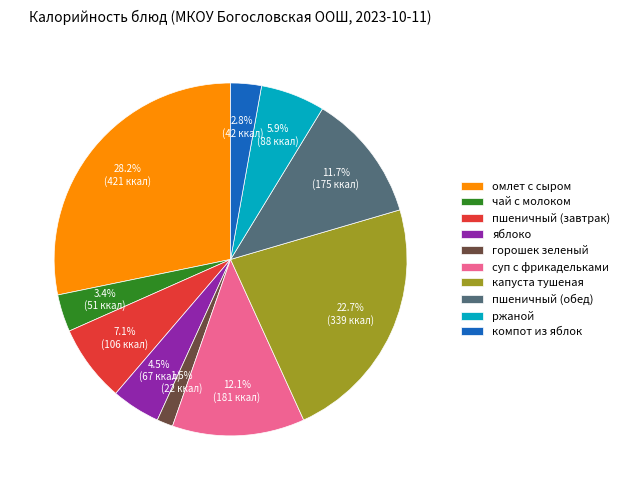

Do суп с фрикадельками and ржаной together represent more than half of the pie?

No